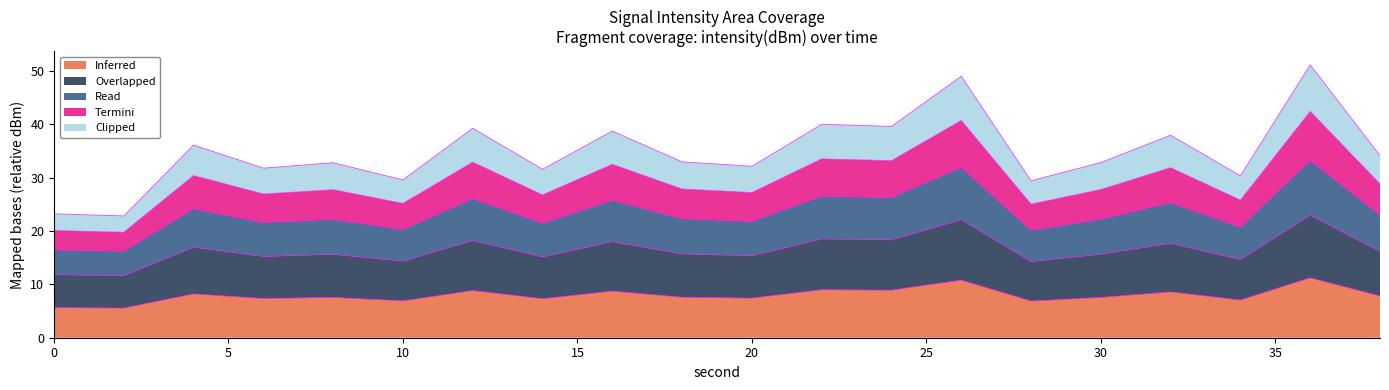

Rank the series by their maximum value, from highest to lowest.

Clipped, Termini, Read, Overlapped, Inferred